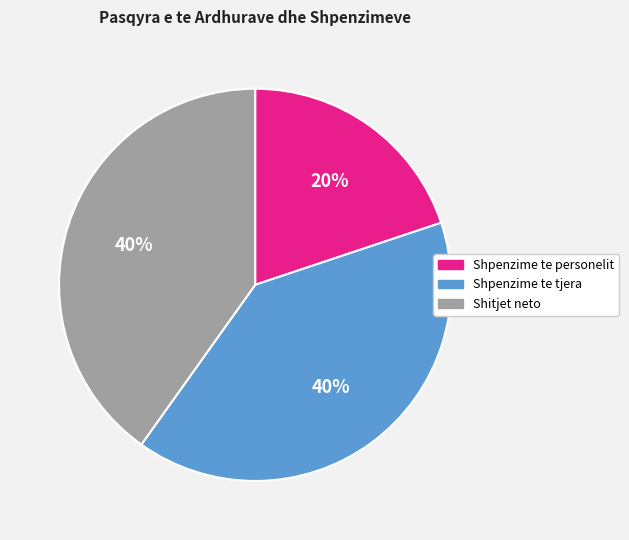

Count the number of slices in the pie.

3